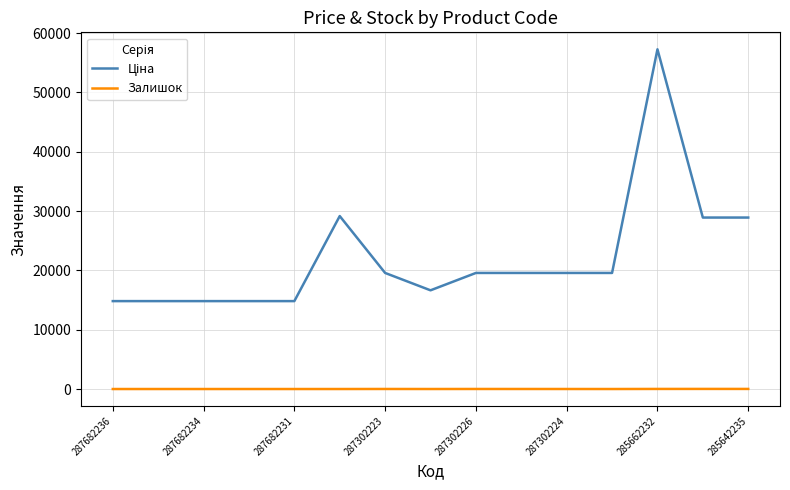

What is the maximum value shown in the chart?

57258.0